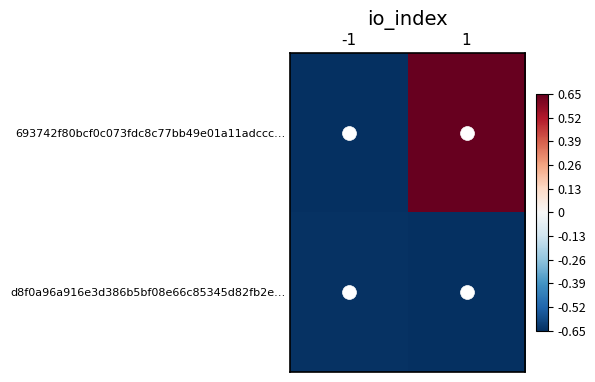

At which category is the sum across all series the highest?

1